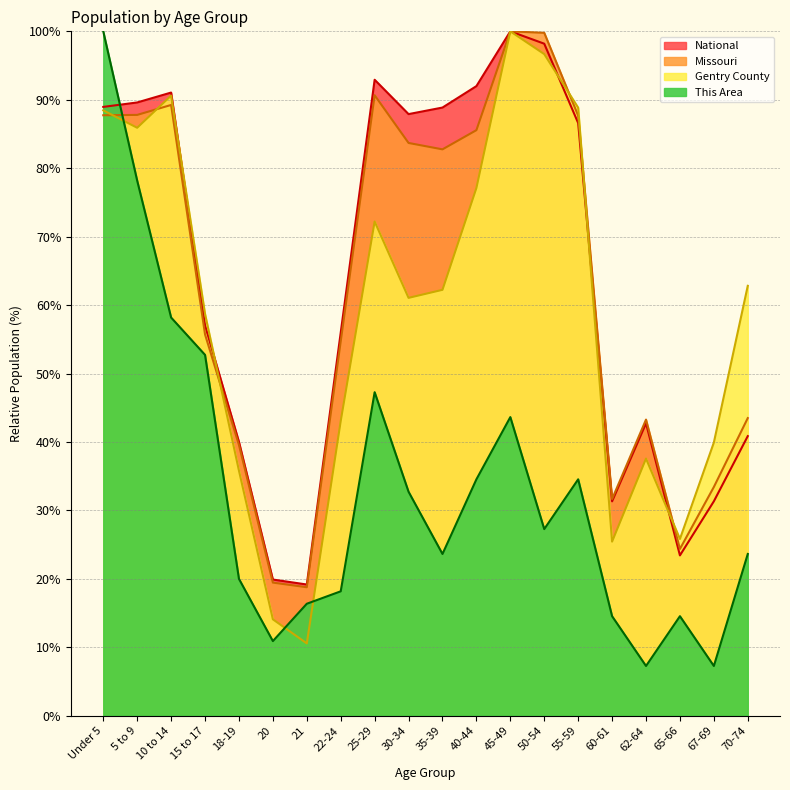

The value of Missouri at 45-49 is 56.4. True or false?

False